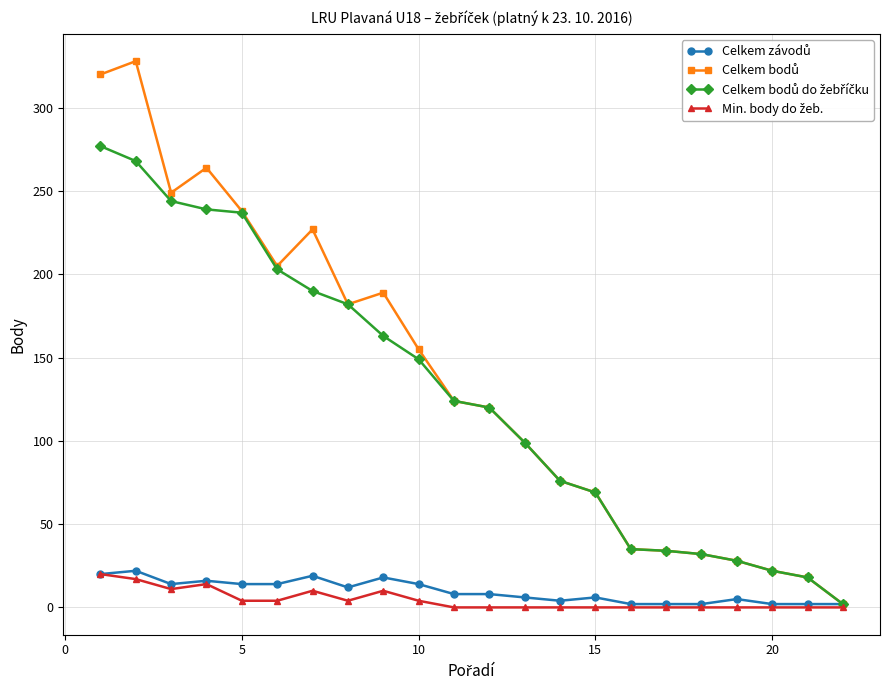

What is the maximum value shown in the chart?

328